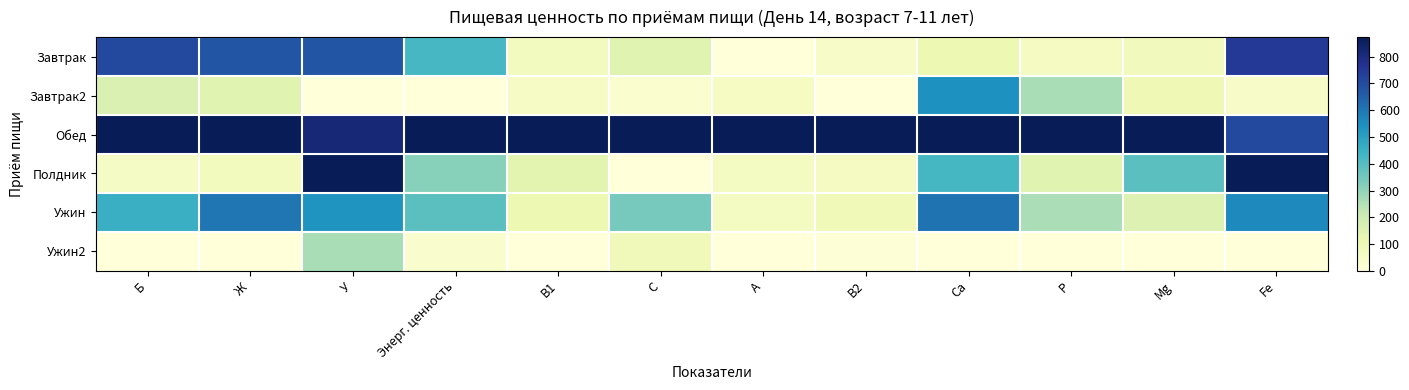

Reading left to right, transcribe all the data shown in this chart.

Завтрак: Б=0.8	Ж=0.8	У=0.8	Энерг. ценность=0.5	B1=0.1	C=0.2	A=0.0	В2=0.1	Ca=0.1	P=0.1	Mg=0.1	Fe=0.9
Завтрак2: Б=0.2	Ж=0.2	У=0.0	Энерг. ценность=0.0	B1=0.1	C=0.0	A=0.1	В2=0.0	Ca=0.6	P=0.3	Mg=0.1	Fe=0.1
Обед: Б=1.0	Ж=1.0	У=0.9	Энерг. ценность=1.0	B1=1.0	C=1.0	A=1.0	В2=1.0	Ca=1.0	P=1.0	Mg=1.0	Fe=0.8
Полдник: Б=0.1	Ж=0.1	У=1.0	Энерг. ценность=0.4	B1=0.2	C=0.0	A=0.1	В2=0.1	Ca=0.5	P=0.2	Mg=0.4	Fe=1.0
Ужин: Б=0.5	Ж=0.7	У=0.6	Энерг. ценность=0.4	B1=0.1	C=0.4	A=0.1	В2=0.1	Ca=0.7	P=0.3	Mg=0.2	Fe=0.6
Ужин2: Б=0.0	Ж=0.0	У=0.3	Энерг. ценность=0.0	B1=0.0	C=0.1	A=0.0	В2=0.0	Ca=0.0	P=0.0	Mg=0.0	Fe=0.0